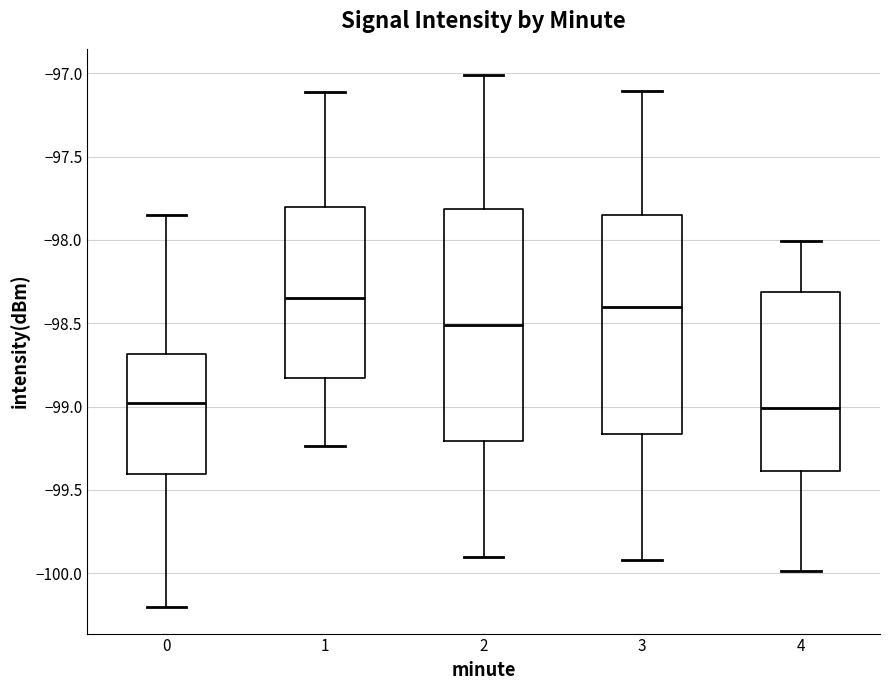

Which box's median line is the highest?

1